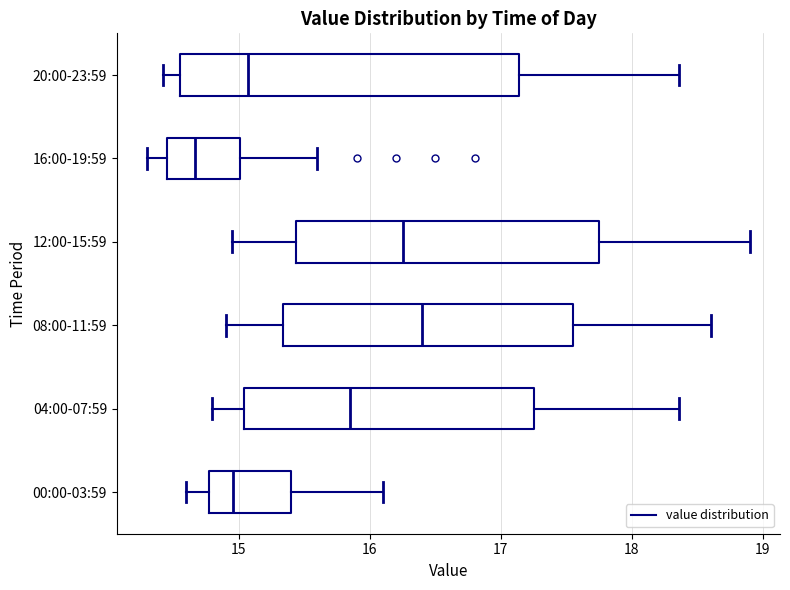

Where does the left whisker of the box for 16:00-19:59 end on the x-axis? The values are not printed on the chart, so give them approximately, as read against the axis.

14.3